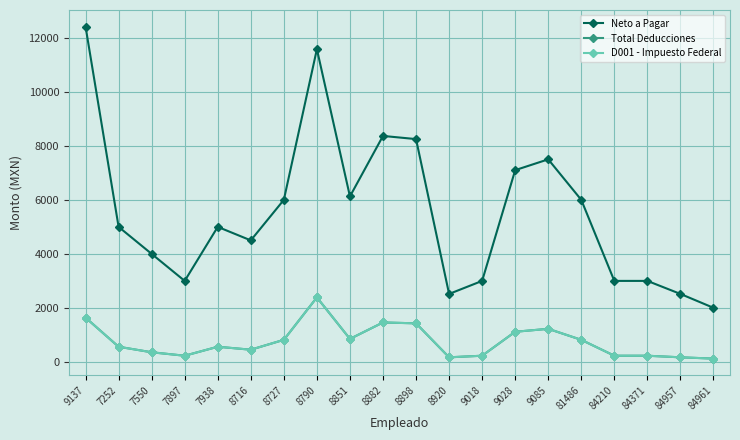

Reading left to right, list all the values displayed in this chart.

Neto a Pagar: 9137=12414.1	7252=5000.0	7550=4000.0	7897=3000.0	7938=5000.0	8716=4500.0	8727=6000.0	8790=11578.6	8851=6127.2	8882=8366.5	8898=8249.7	8920=2517.3	9018=3000.0	9028=7100.0	9085=7500.0	81486=6000.0	84210=3000.0	84371=3000.0	84957=2517.3	84961=2003.6
Total Deducciones: 9137=1640.7	7252=562.4	7550=357.8	7897=230.0	7938=562.4	8716=453.2	8727=818.2	8790=2388.8	8851=852.7	8882=1461.0	8898=1429.3	8920=171.1	9018=230.0	9028=1117.0	9085=1225.6	81486=818.2	84210=230.0	84371=230.0	84957=171.1	84961=123.4
D001 - Impuesto Federal: 9137=1640.7	7252=562.4	7550=357.8	7897=230.0	7938=562.4	8716=453.2	8727=818.2	8790=2388.8	8851=852.7	8882=1461.0	8898=1429.3	8920=171.1	9018=230.0	9028=1117.0	9085=1225.6	81486=818.2	84210=230.0	84371=230.0	84957=171.1	84961=123.4